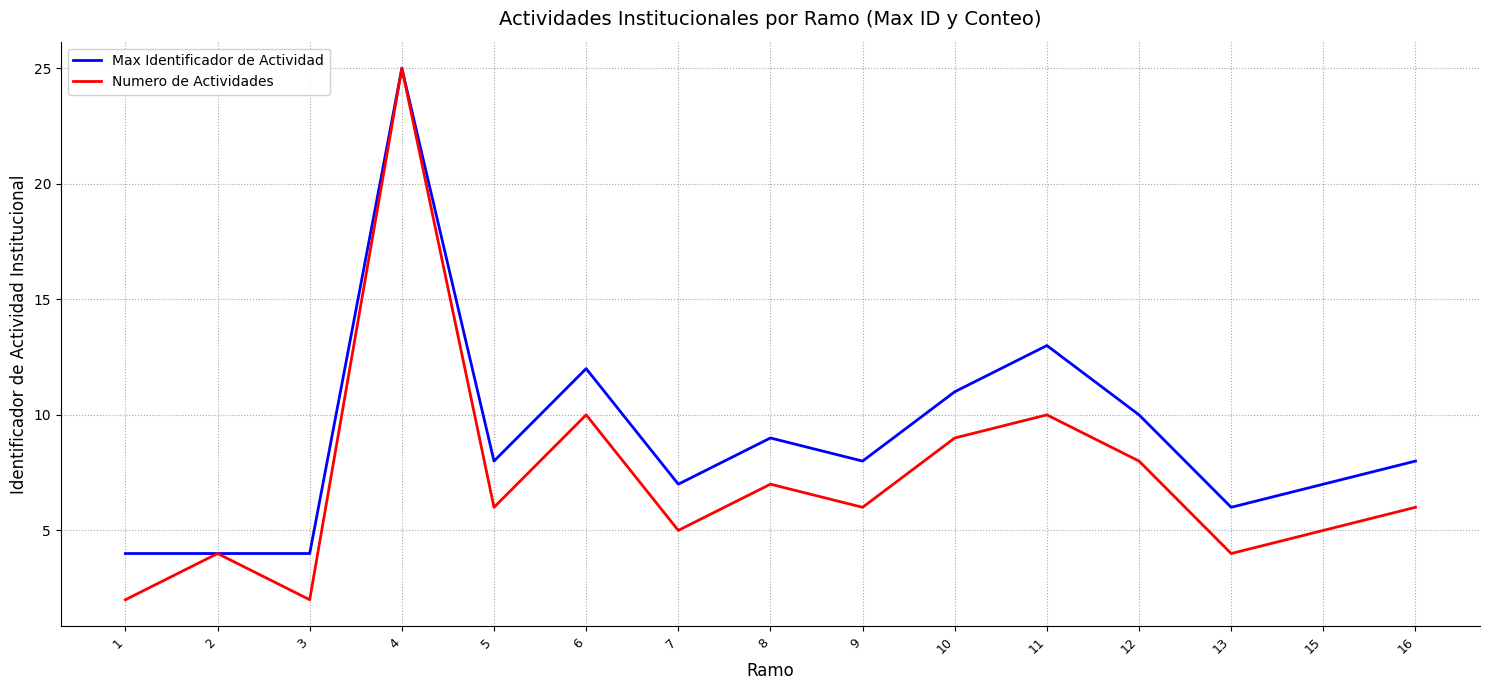

True or false: Numero de Actividades has more than 0 interior local peaks.

True